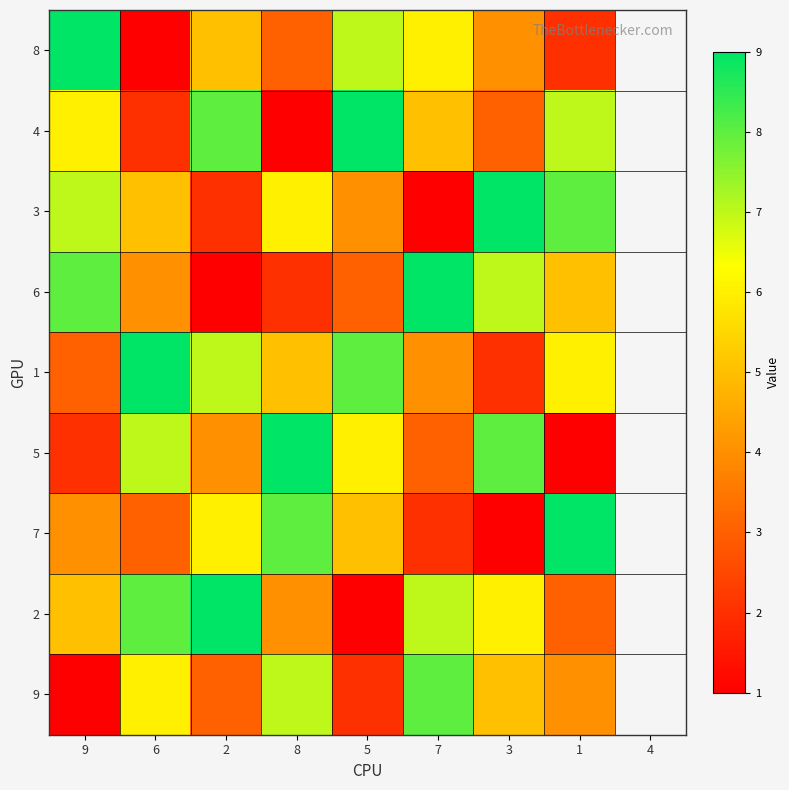

Between 7 and 5, which is larger?

5